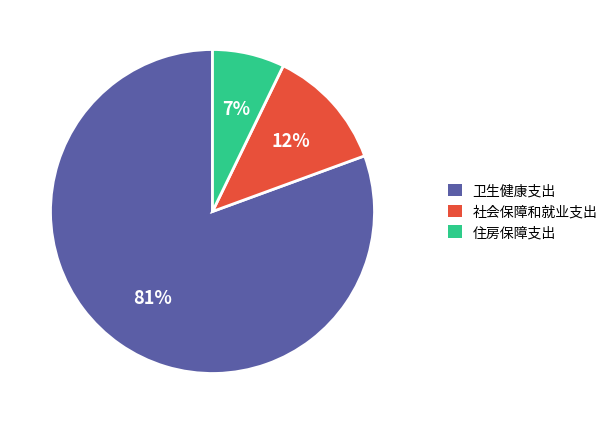

Which category has the biggest portion of the pie?

卫生健康支出